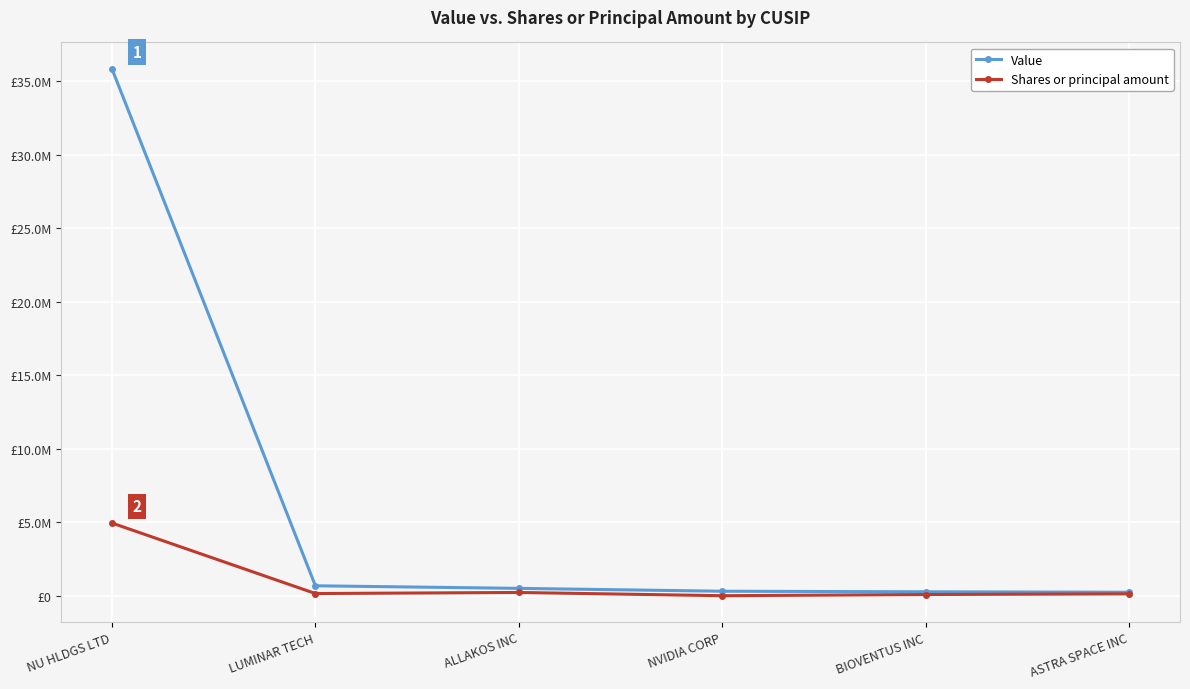

Which series has the widest spread of values?

Value